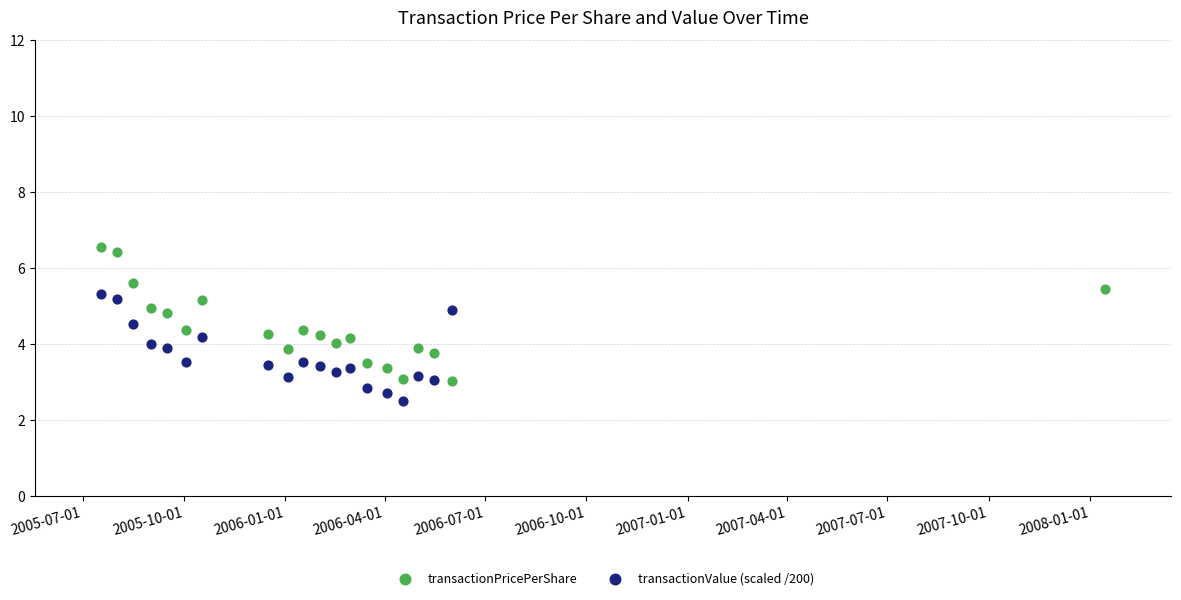

What are all the series names shown in the legend?

transactionPricePerShare, transactionValue (scaled /200)